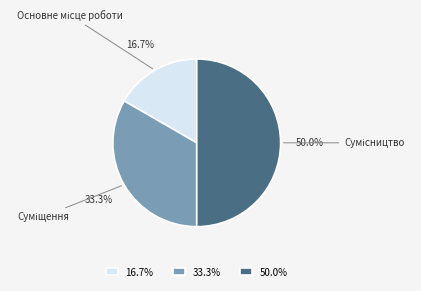

Is it true that Суміщення is 20% of the pie?

False